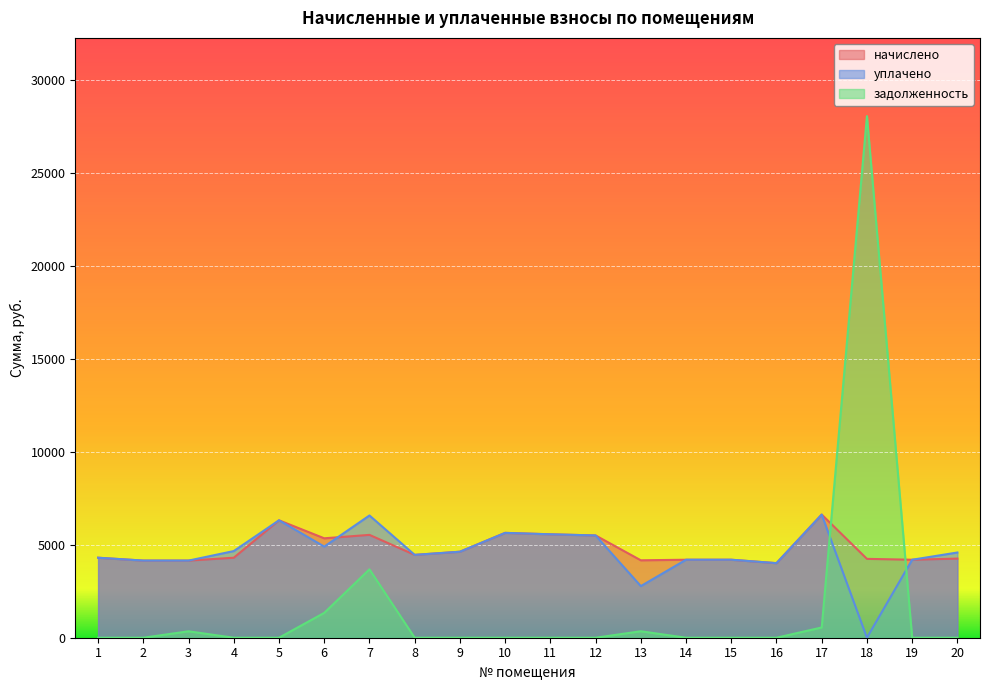

What is the total value across all series at 8?

8908.8